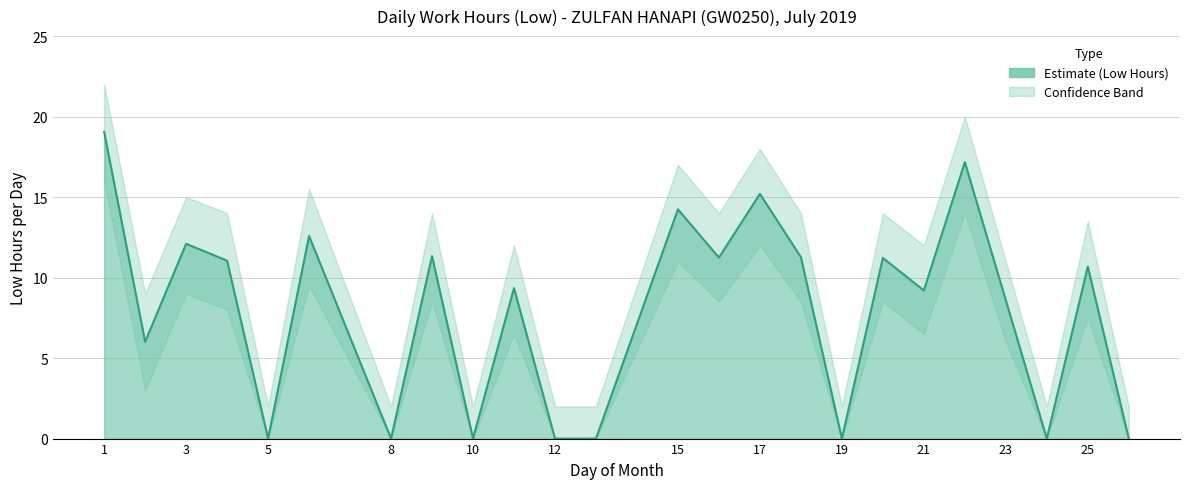

Read the Lower Bound value at 23.

6.0